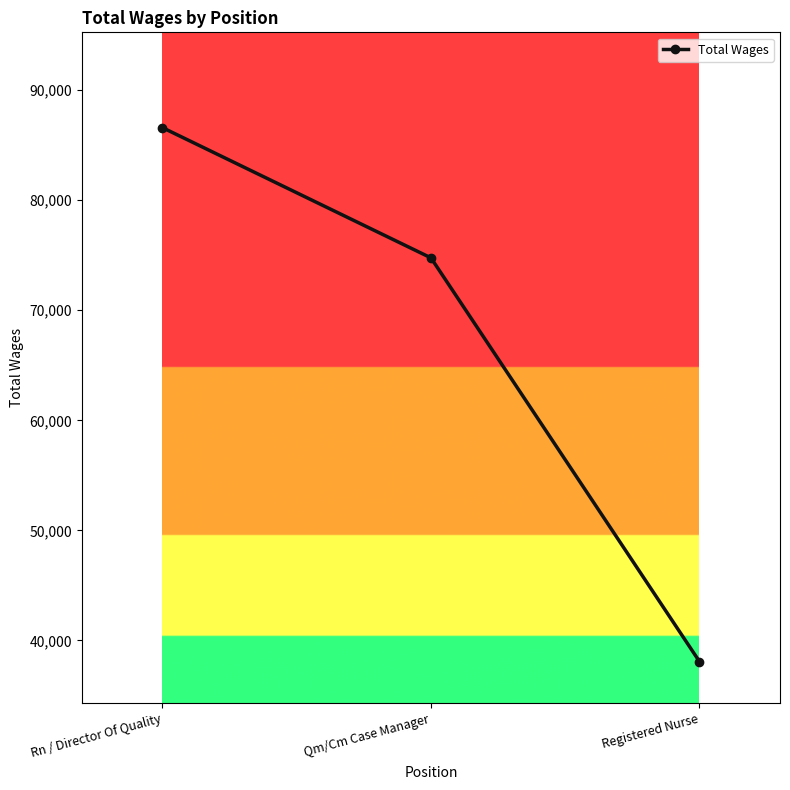

Is it true that the value at Rn / Director Of Quality is 113420?

False